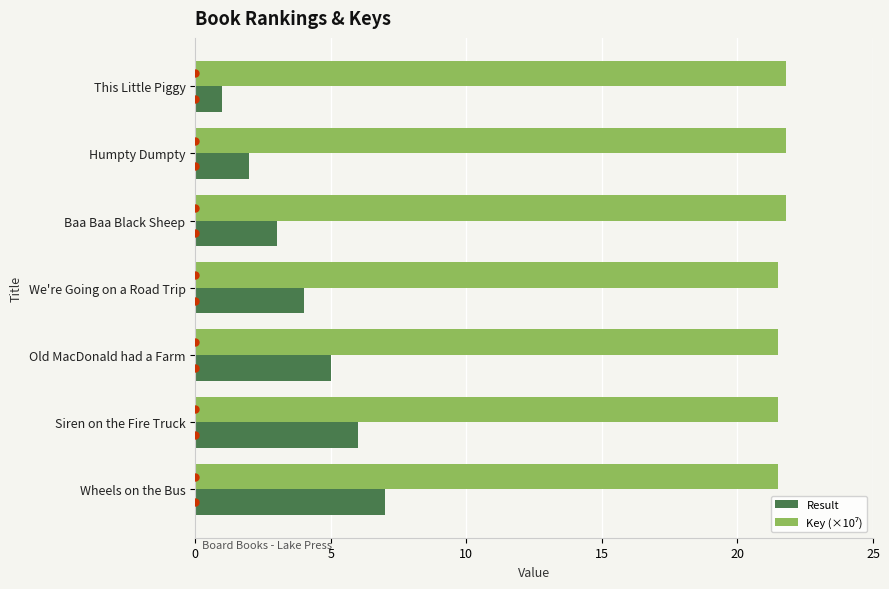

What is the sum of the Result values at Wheels on the Bus and Siren on the Fire Truck?

13.0